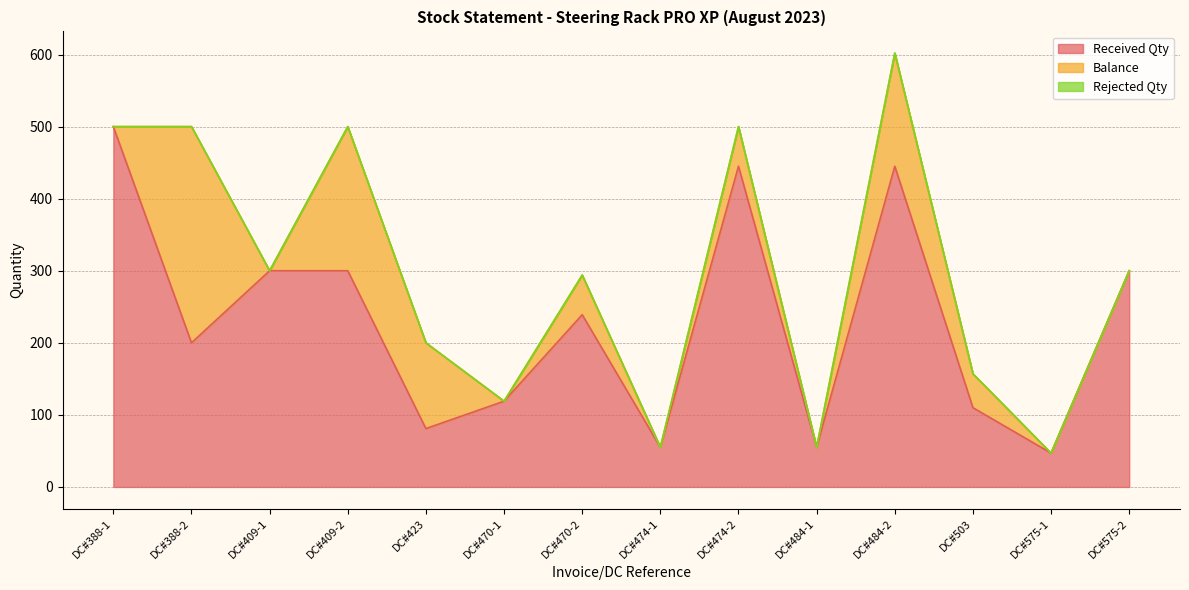

At how many categories does at least one series exceed 300?

3